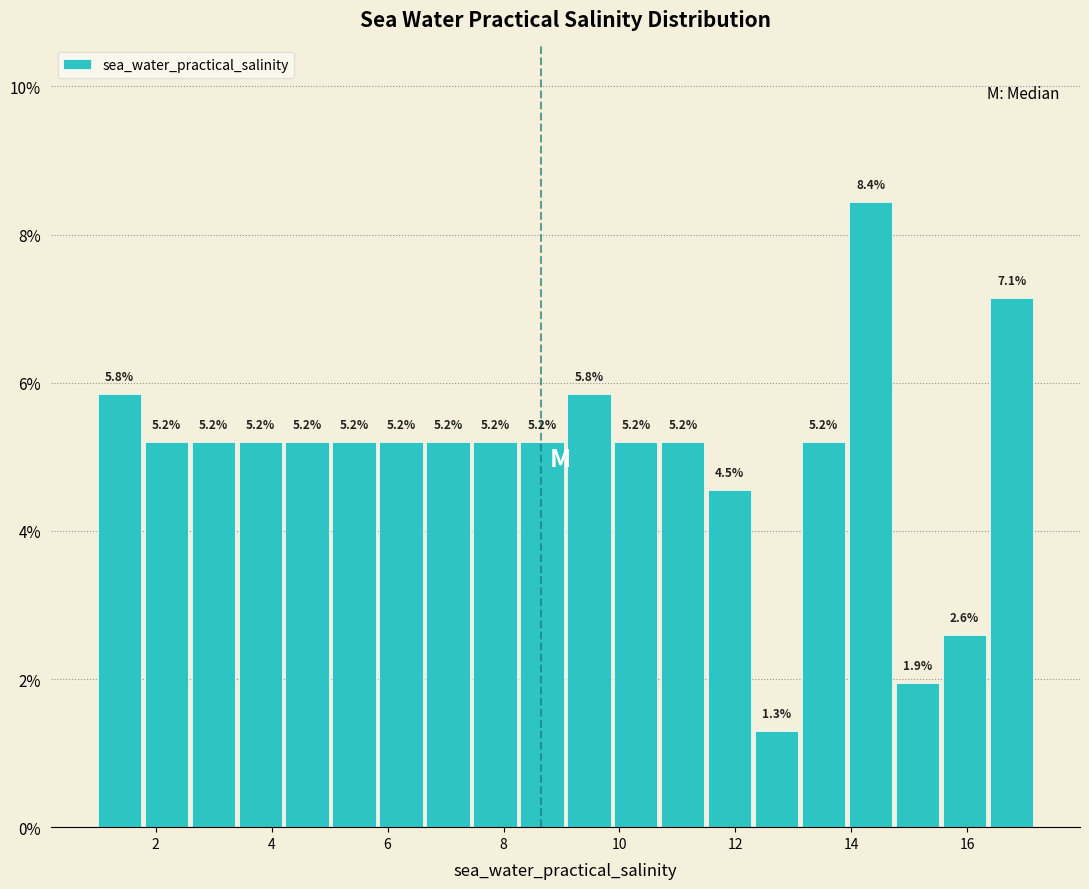

Reading left to right, list every bar in this chart as the range it spans on the x-axis followed by its height. The bar edges are not printed on the chart, so give them approximately, as read against the axis.

1.0 to 1.8: 5.8
1.8 to 2.6: 5.2
2.6 to 3.4: 5.2
3.4 to 4.2: 5.2
4.2 to 5.0: 5.2
5.0 to 5.8: 5.2
5.8 to 6.6: 5.2
6.6 to 7.4: 5.2
7.4 to 8.2: 5.2
8.2 to 9.2: 5.2
9.2 to 10.0: 5.8
10.0 to 10.8: 5.2
10.8 to 11.6: 5.2
11.6 to 12.4: 4.5
12.4 to 13.2: 1.3
13.2 to 14.0: 5.2
14.0 to 14.8: 8.4
14.8 to 15.6: 1.9
15.6 to 16.4: 2.6
16.4 to 17.2: 7.1